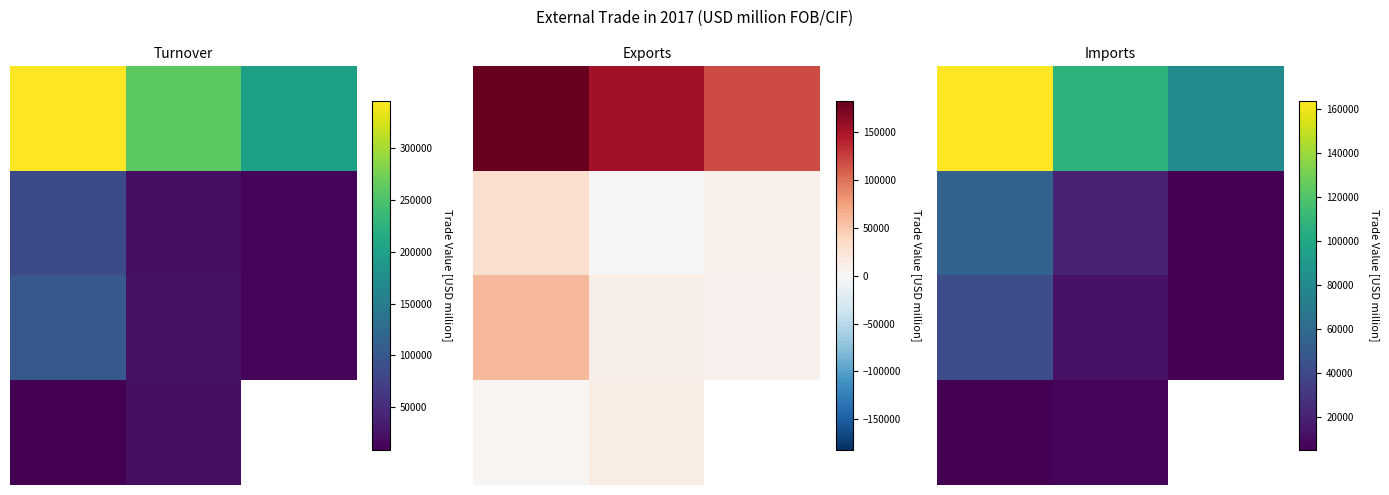

Count the 0.0 values in the range 81580 to 163374.

3